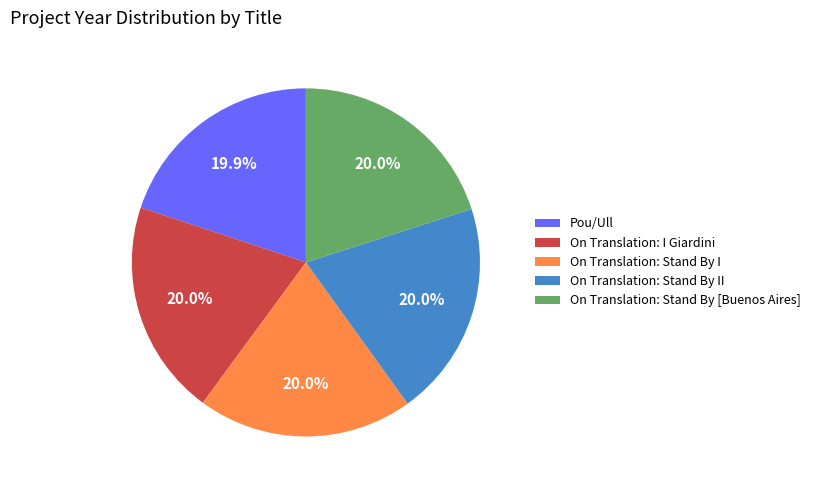

The Pou/Ull slice represents 34% of the pie. True or false?

False